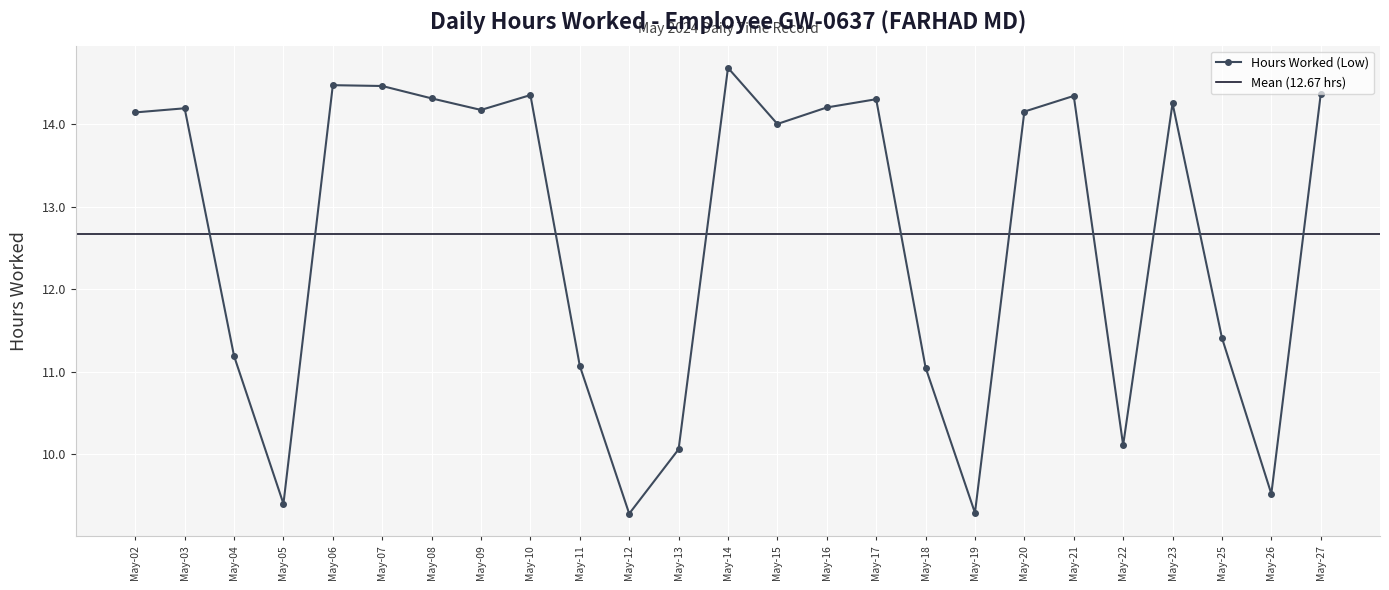

What is the minimum value for Hours Worked (Low)?

9.3